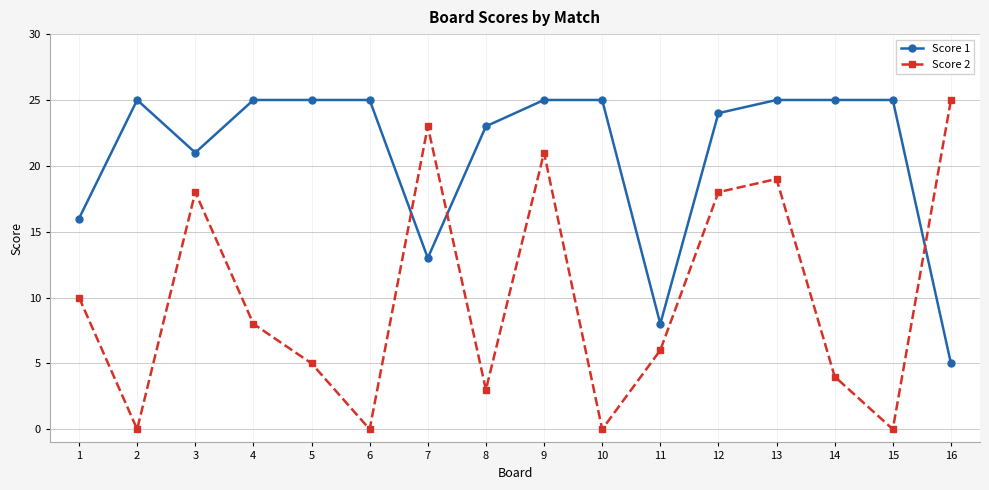

Between 8 and 12, which series saw the biggest shift?

Score 2